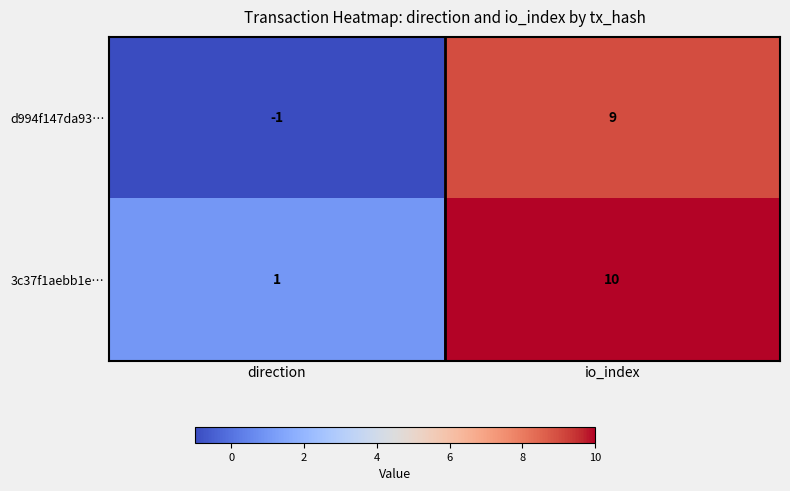

Which series has the widest spread of values?

d994f147da93…